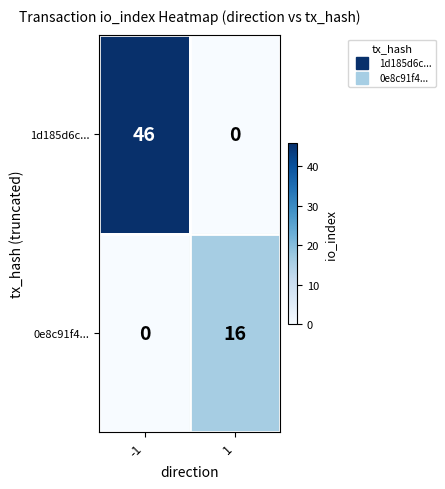

Reading left to right, list all the values displayed in this chart.

1d185d6c...: 46	0
0e8c91f4...: 0	16